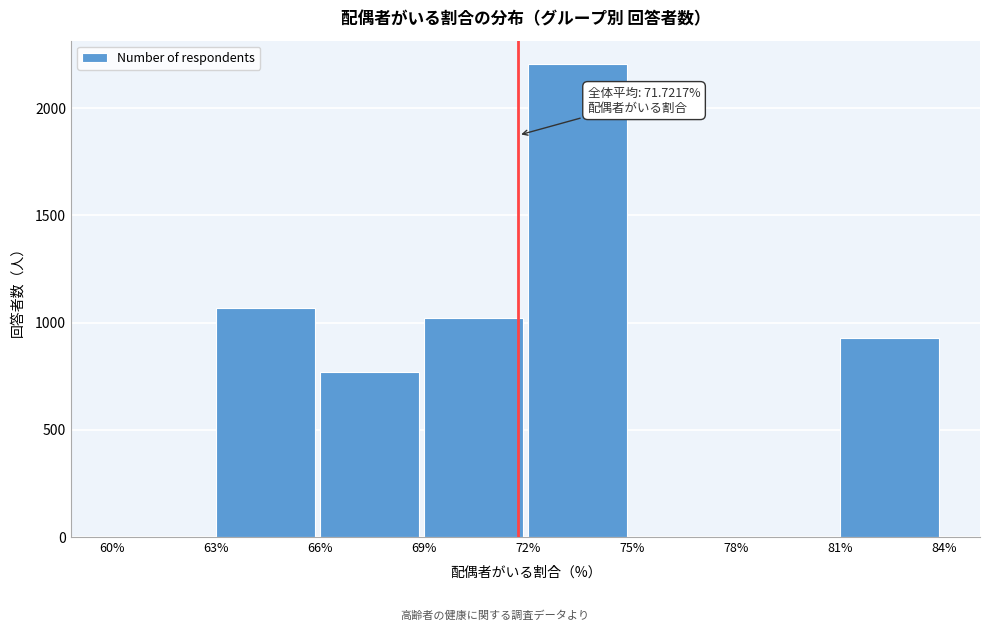

Reading left to right, transcribe all the data shown in this chart.

60%=0	63%=1070	66%=770	69%=1022	72%=2204	75%=0	78%=0	81%=928